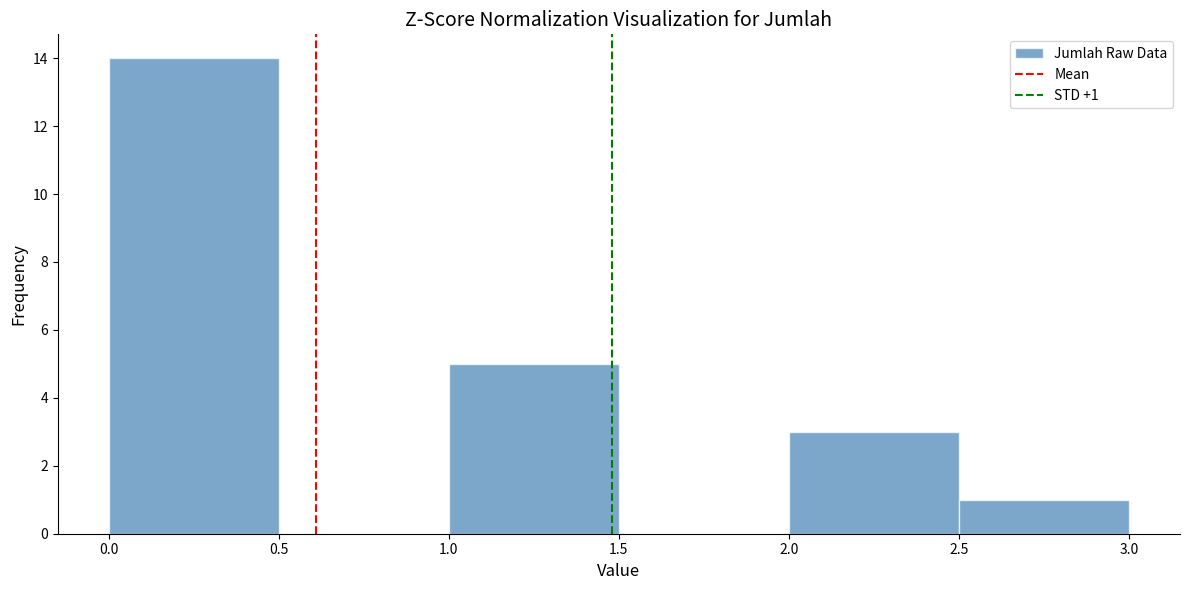

Which range on the x-axis has the tallest bar?

0.0 to 0.5